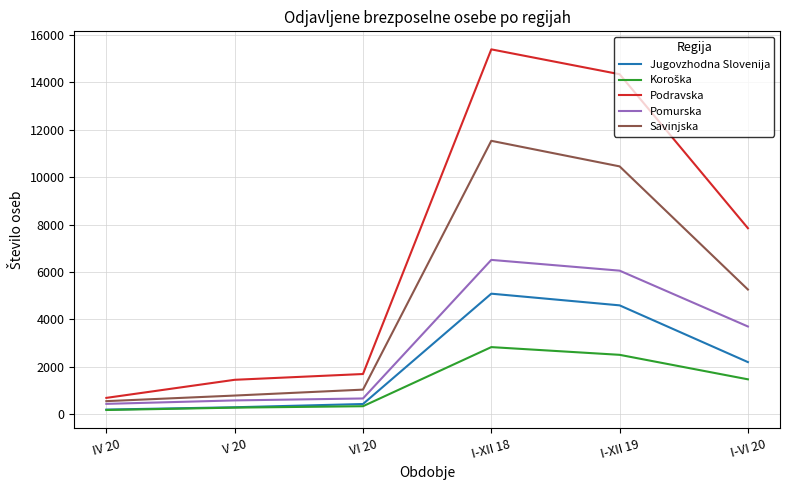

What is the difference between the Pomurska values at I-XII 18 and I-XII 19?

454